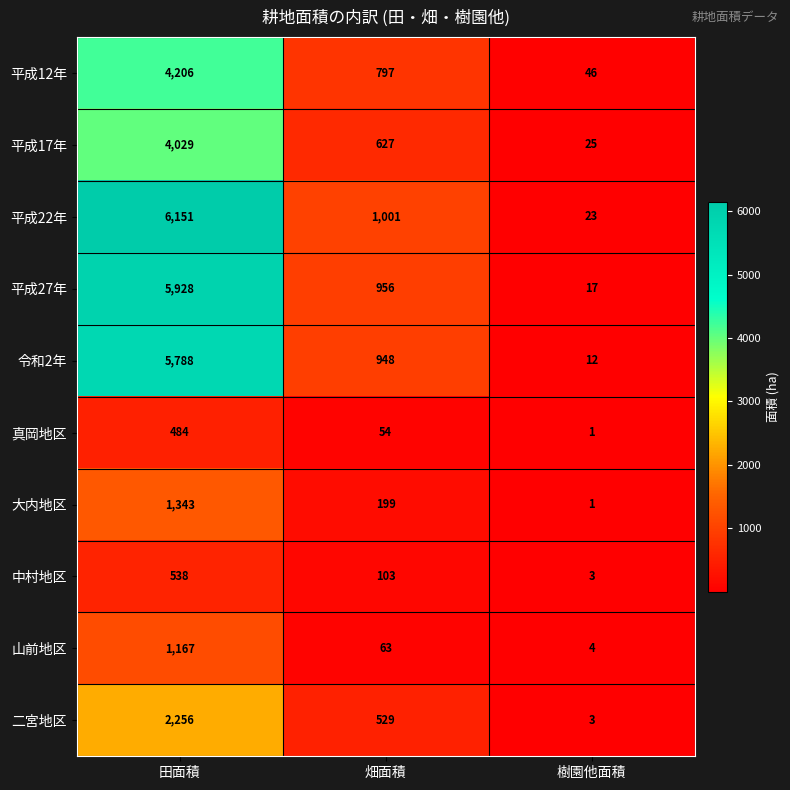

Reading left to right, transcribe all the data shown in this chart.

平成12年: 4206	797	46
平成17年: 4029	627	25
平成22年: 6151	1001	23
平成27年: 5928	956	17
令和2年: 5788	948	12
真岡地区: 484	54	1
大内地区: 1343	199	1
中村地区: 538	103	3
山前地区: 1167	63	4
二宮地区: 2256	529	3